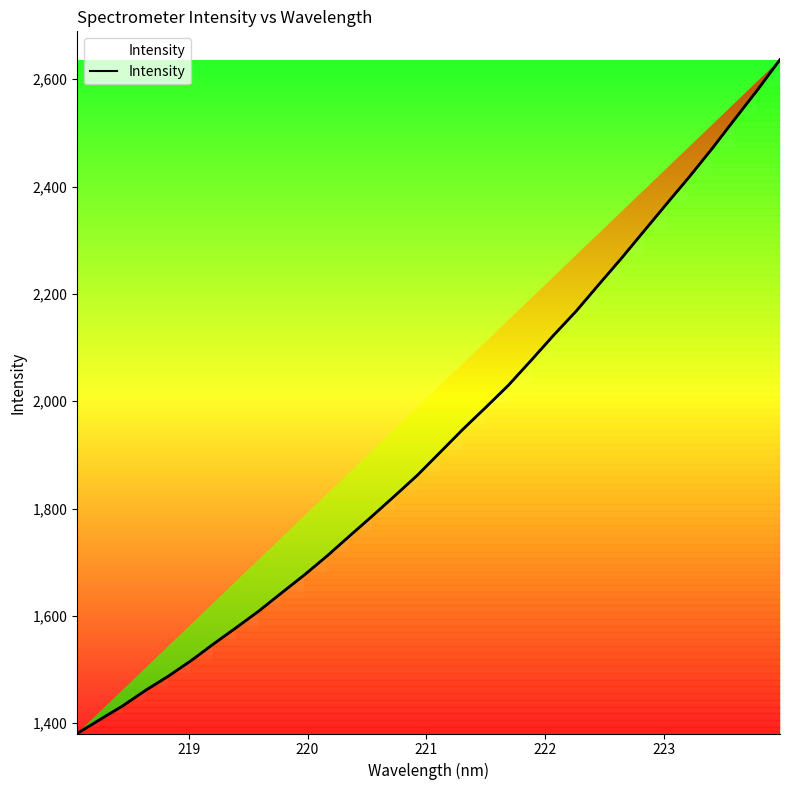

Reading left to right, transcribe all the data shown in this chart.

1380.9	1406.8	1432.2	1460.9	1487.3	1516.1	1547.5	1577.9	1609.0	1642.7	1676.0	1711.2	1748.8	1785.9	1823.8	1862.3	1904.9	1947.6	1988.1	2029.3	2075.5	2122.7	2167.9	2217.4	2266.4	2317.3	2368.2	2418.3	2470.7	2525.5	2579.8	2636.5